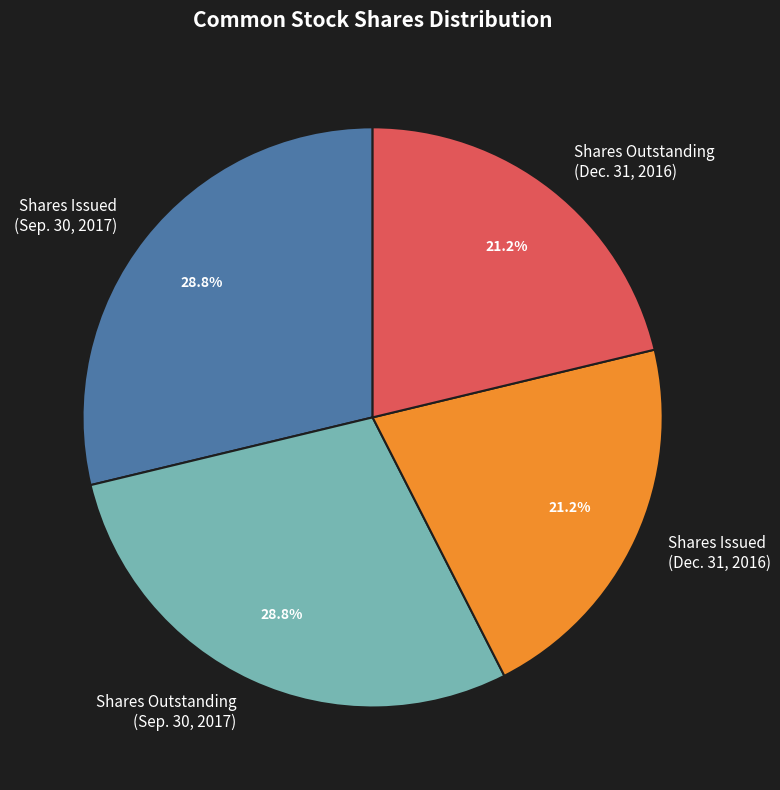

What portion of the pie excludes Shares Outstanding (Dec. 31, 2016)?

78.8%